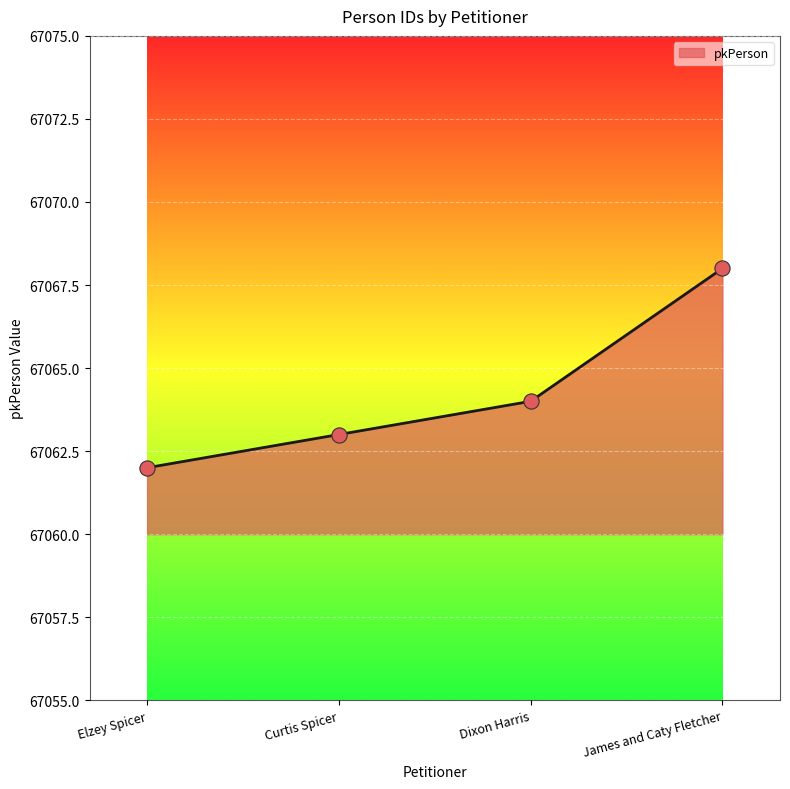

What is the change in value from Dixon Harris to James and Caty Fletcher?

+4